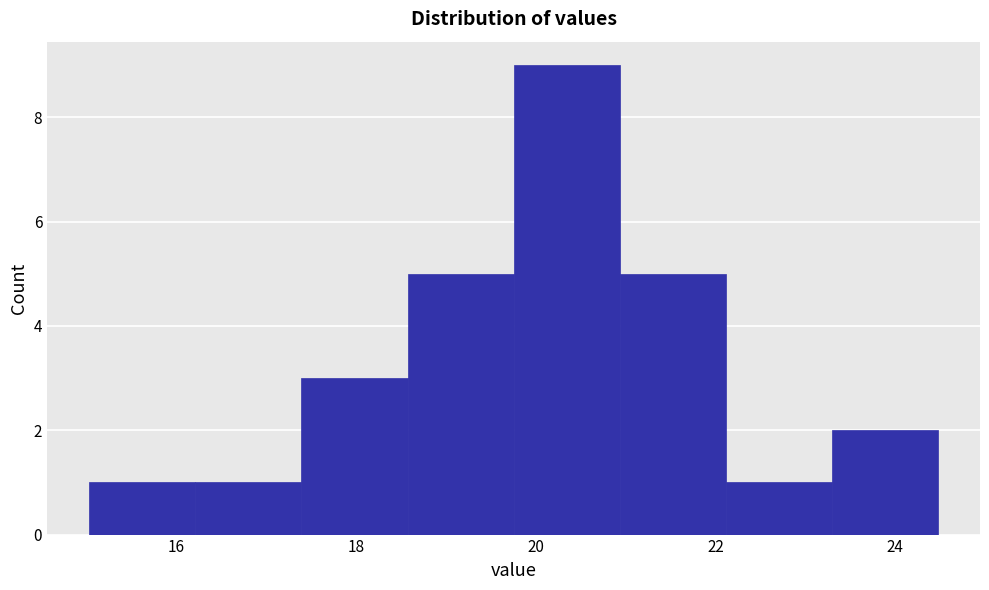

Which range on the x-axis has the tallest bar?

19.8 to 21.0